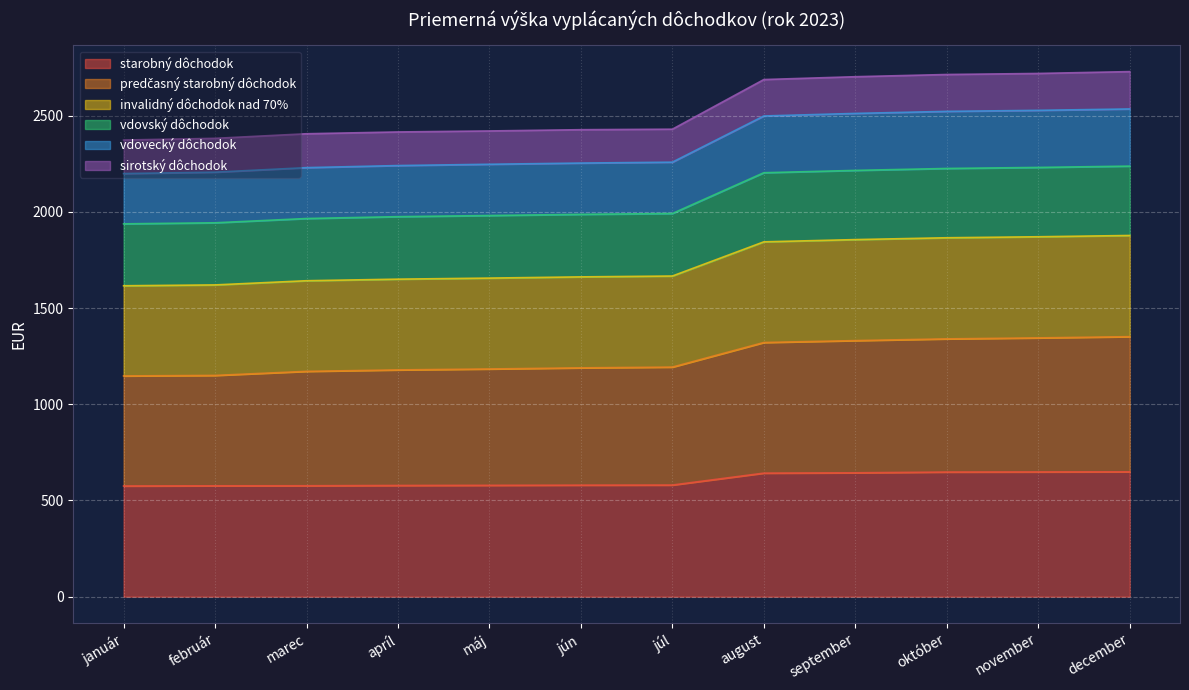

True or false: invalidný dôchodok nad 70% and vdovecký dôchodok cross at least once.

False